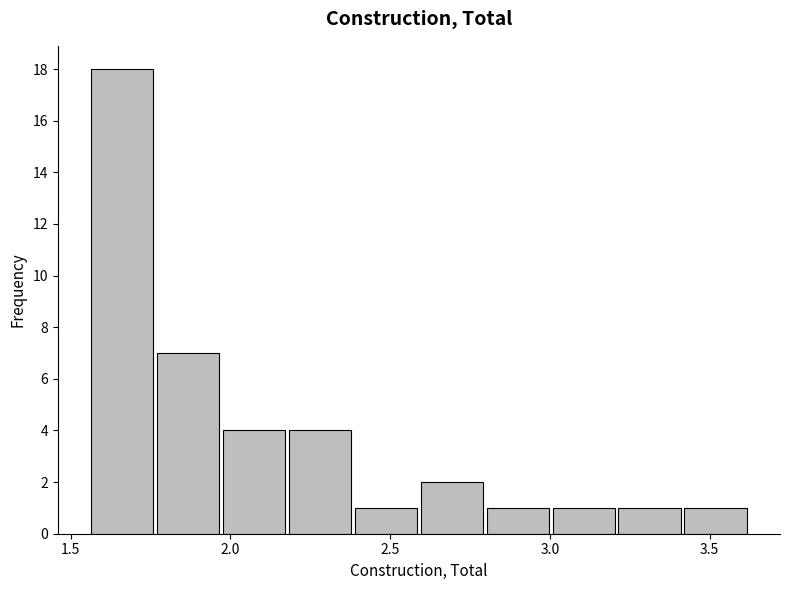

Which range on the x-axis has the tallest bar?

1.55 to 1.75